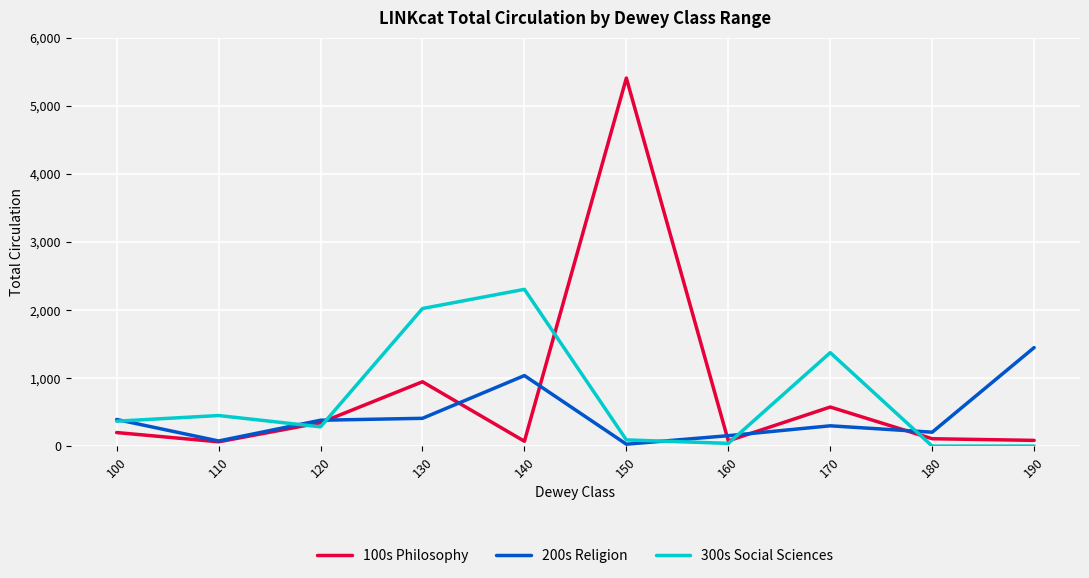

True or false: 200s Religion has a value of 1447 at 190.

True